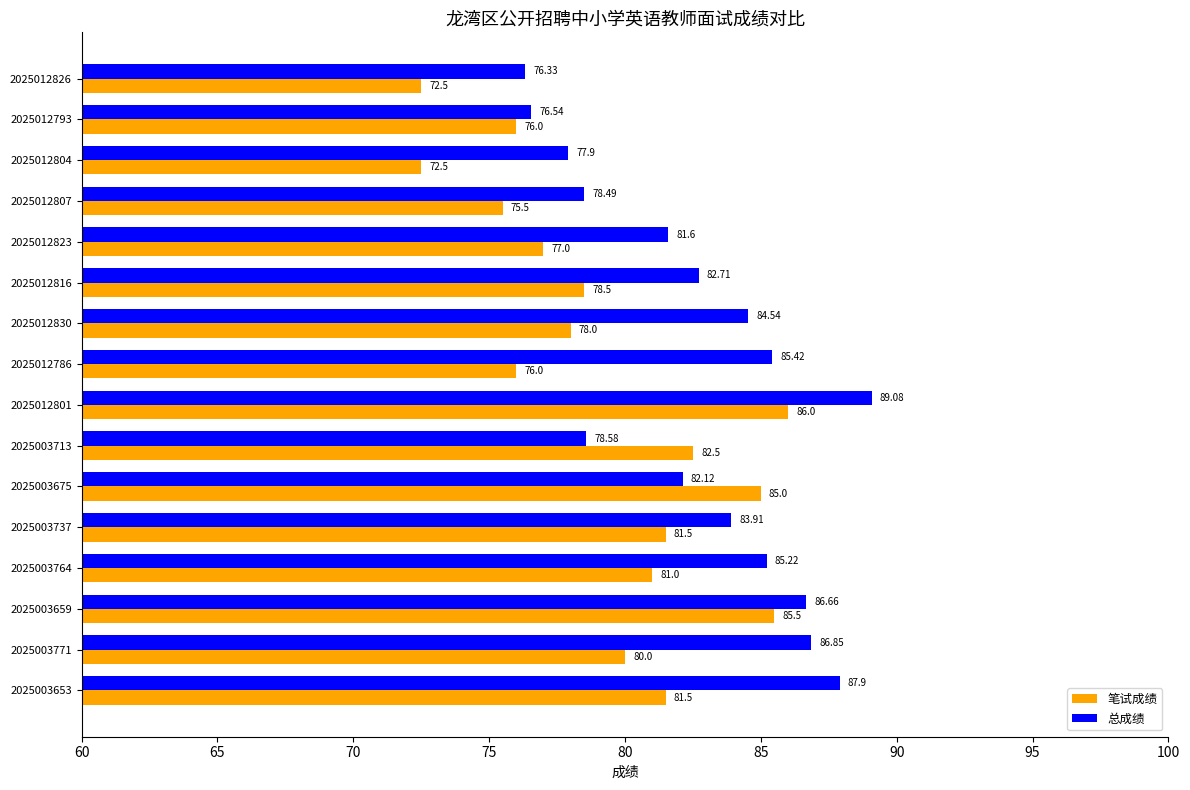

What is the average value of the 笔试成绩 series?

79.3